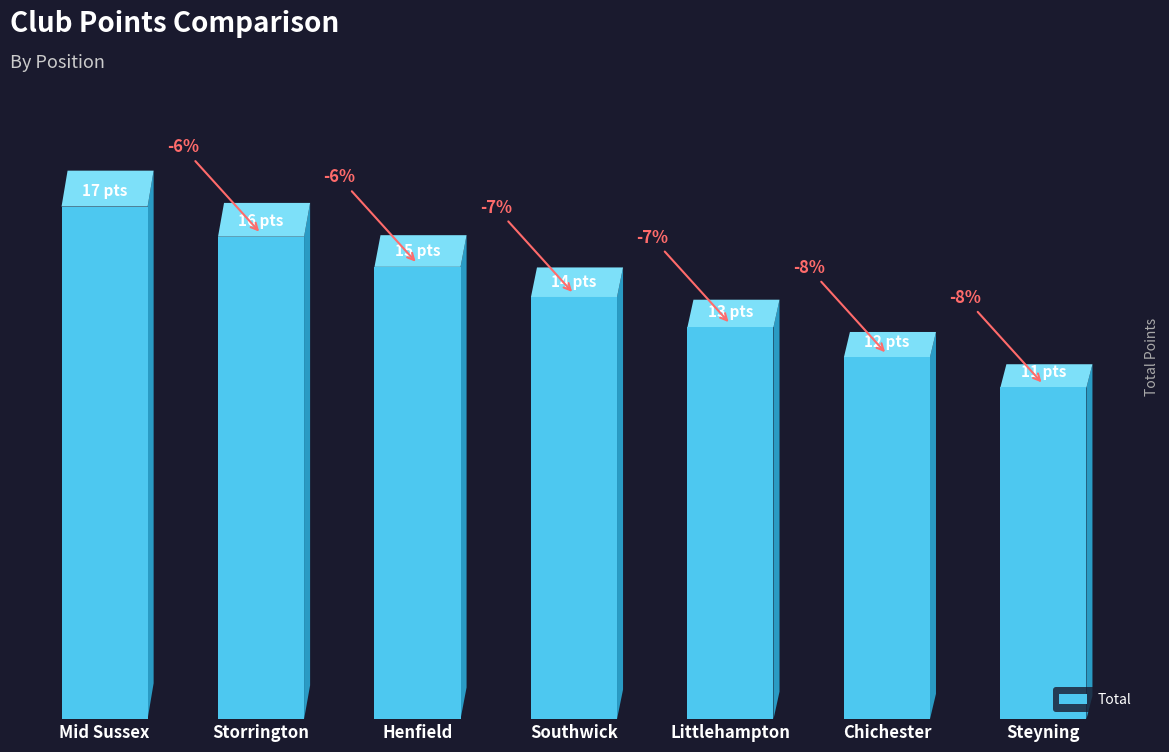

At which category does the chart reach its peak across all series?

Mid Sussex